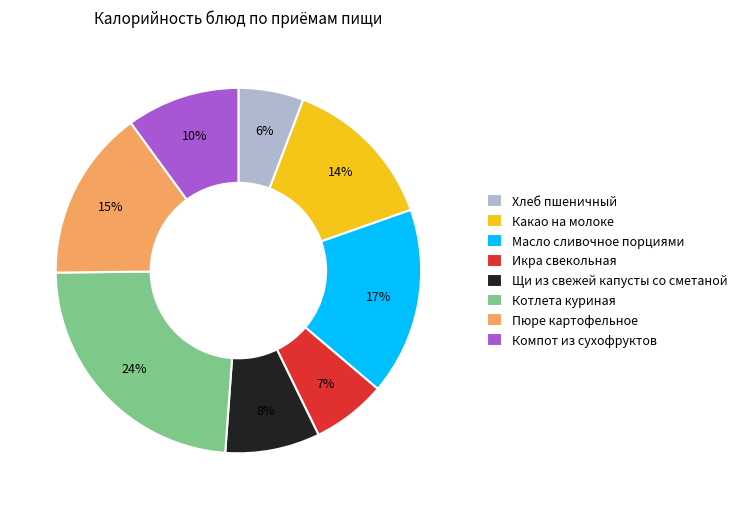

Rank the categories by value from lowest to highest.

Хлеб пшеничный, Икра свекольная, Щи из свежей капусты со сметаной, Компот из сухофруктов, Какао на молоке, Пюре картофельное, Масло сливочное порциями, Котлета куриная